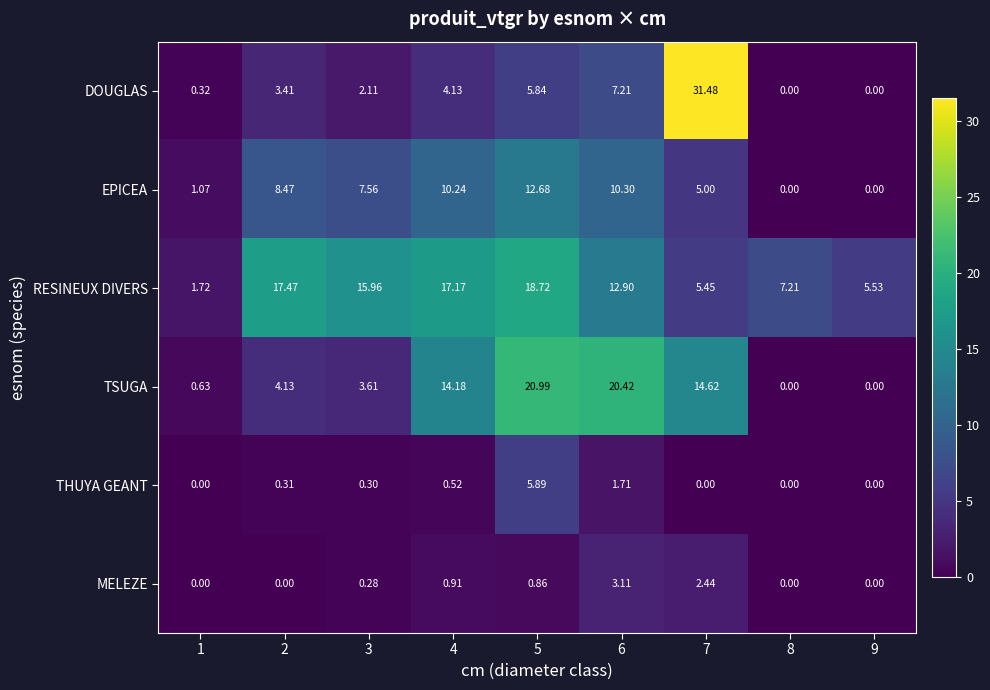

At which category is the sum across all series the highest?

5